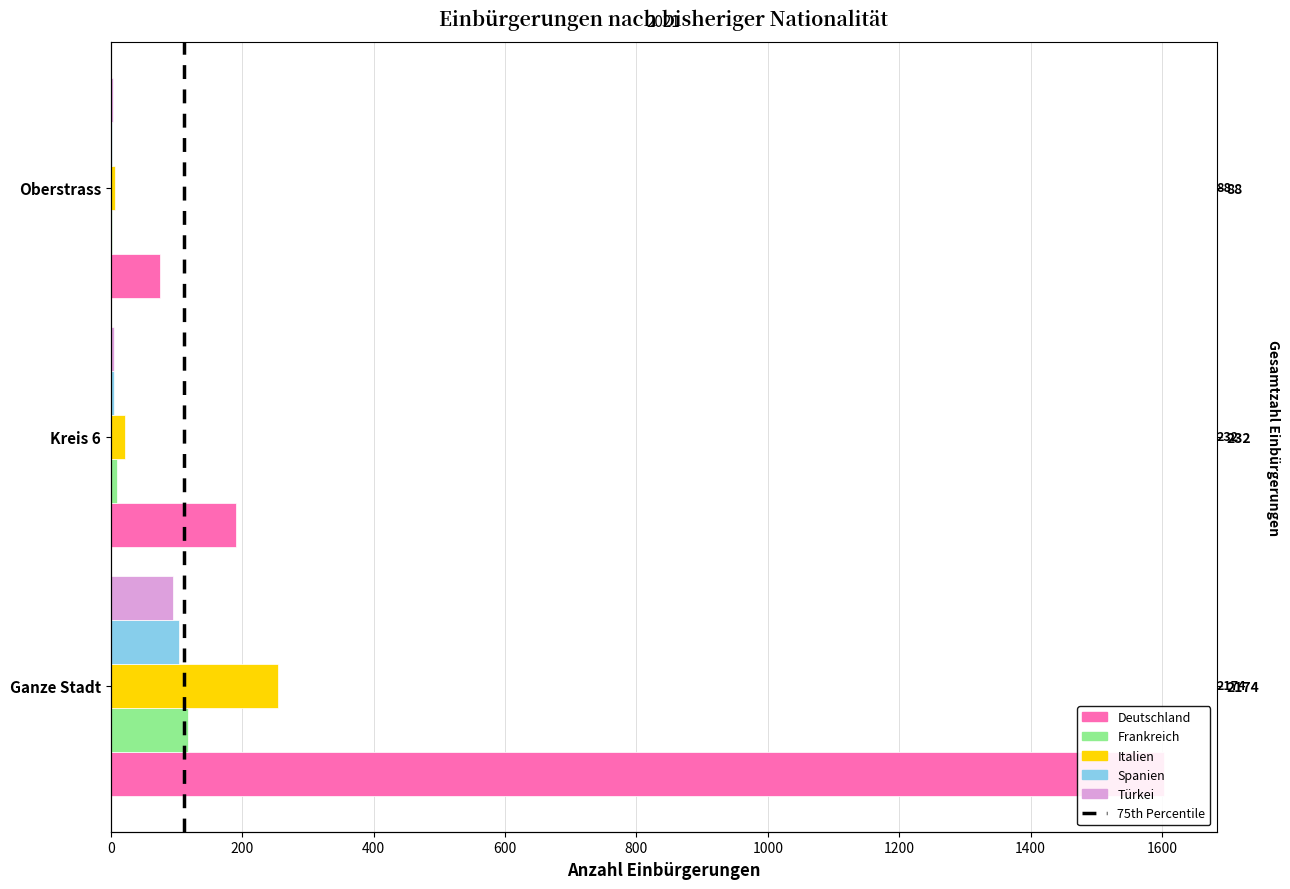

The value of Türkei at Oberstrass is 3. True or false?

True